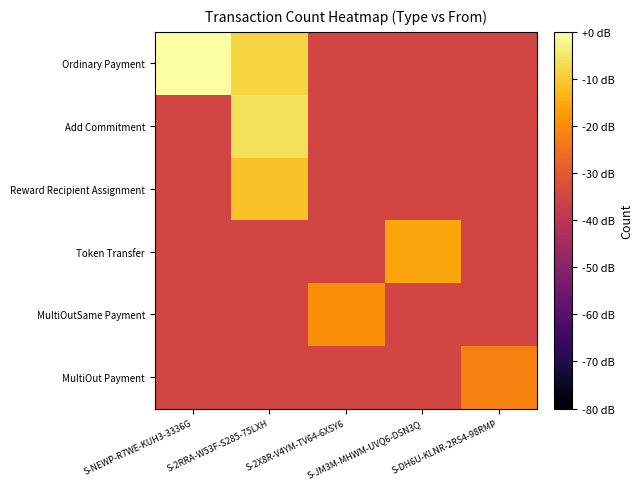

Between S-2RRA-W53F-S285-75LXH and S-DH6U-KLNR-2RS4-98RMP, which series saw the biggest shift?

Add Commitment